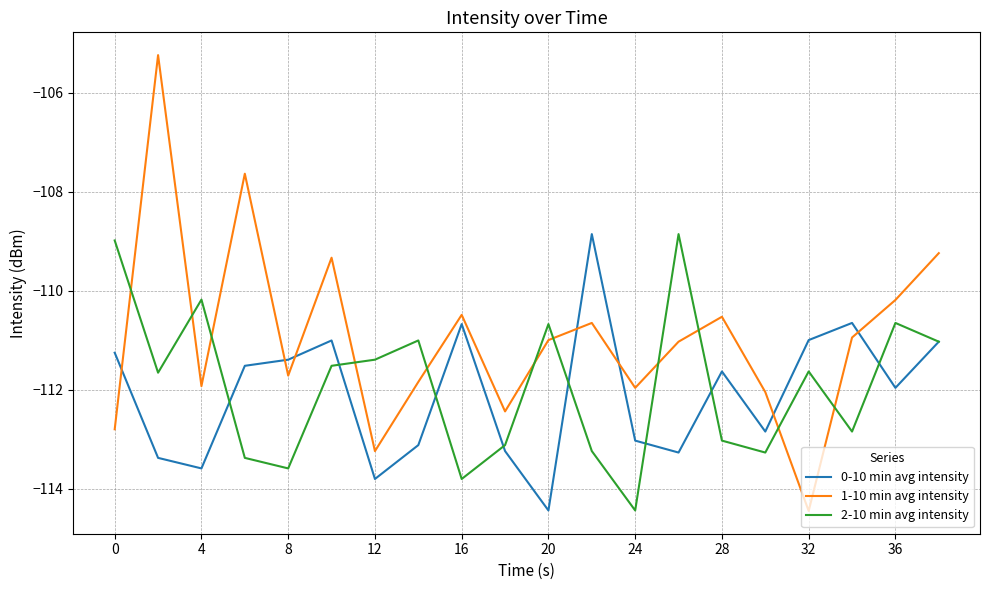

Does the chart have visible grid lines?

Yes